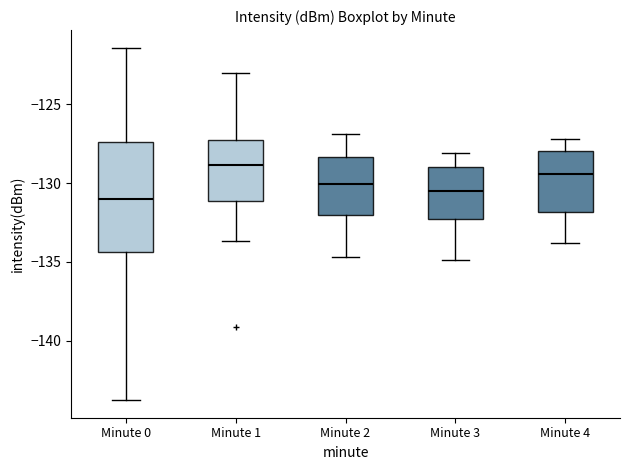

Reading left to right, transcribe this box plot: for each box, give where its median line is, the range the box spans, and where its two whiskers end, as read against the y-axis. The values are not printed on the chart, so give them approximately, as read against the axis.

Minute 0: median -131.0, box -134.5 to -127.5, whiskers -144.0 to -121.5
Minute 1: median -129.0, box -131.0 to -127.5, whiskers -133.5 to -123.0
Minute 2: median -130.0, box -132.0 to -128.5, whiskers -134.5 to -127.0
Minute 3: median -130.5, box -132.0 to -129.0, whiskers -135.0 to -128.0
Minute 4: median -129.5, box -132.0 to -128.0, whiskers -134.0 to -127.0